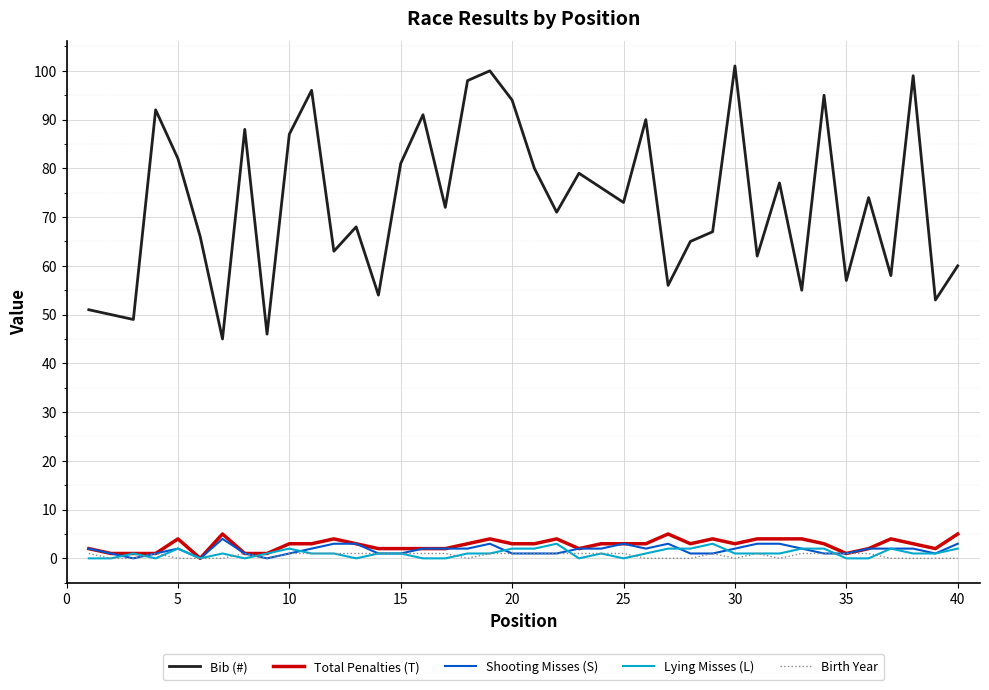

Reading left to right, extract all data points from this chart.

Bib (#): 51	50	49	92	82	66	45	88	46	87	96	63	68	54	81	91	72	98	100	94	80	71	79	76	73	90	56	65	67	101	62	77	55	95	57	74	58	99	53	60
Total Penalties (T): 2	1	1	1	4	0	5	1	1	3	3	4	3	2	2	2	2	3	4	3	3	4	2	3	3	3	5	3	4	3	4	4	4	3	1	2	4	3	2	5
Shooting Misses (S): 2	1	0	1	2	0	4	1	0	1	2	3	3	1	1	2	2	2	3	1	1	1	2	2	3	2	3	1	1	2	3	3	2	1	1	2	2	2	1	3
Lying Misses (L): 0	0	1	0	2	0	1	0	1	2	1	1	0	1	1	0	0	1	1	2	2	3	0	1	0	1	2	2	3	1	1	1	2	2	0	0	2	1	1	2
Birth Year: 1	0	0	1	0	0	0	1	0	1	1	1	1	1	1	1	1	0	1	1	1	1	1	1	1	0	0	0	1	0	1	0	1	1	1	1	0	0	0	0